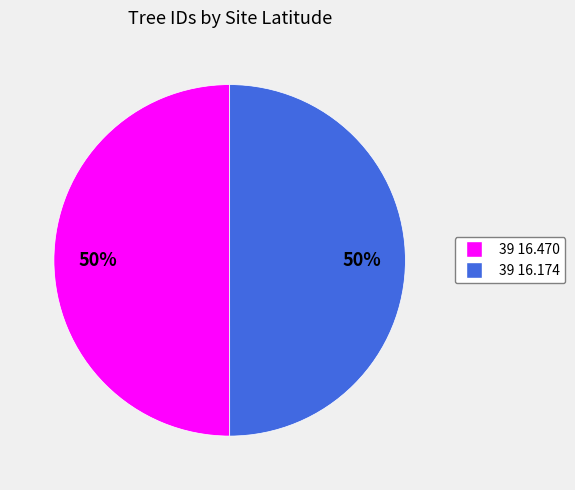

How many segments does this pie chart have?

2